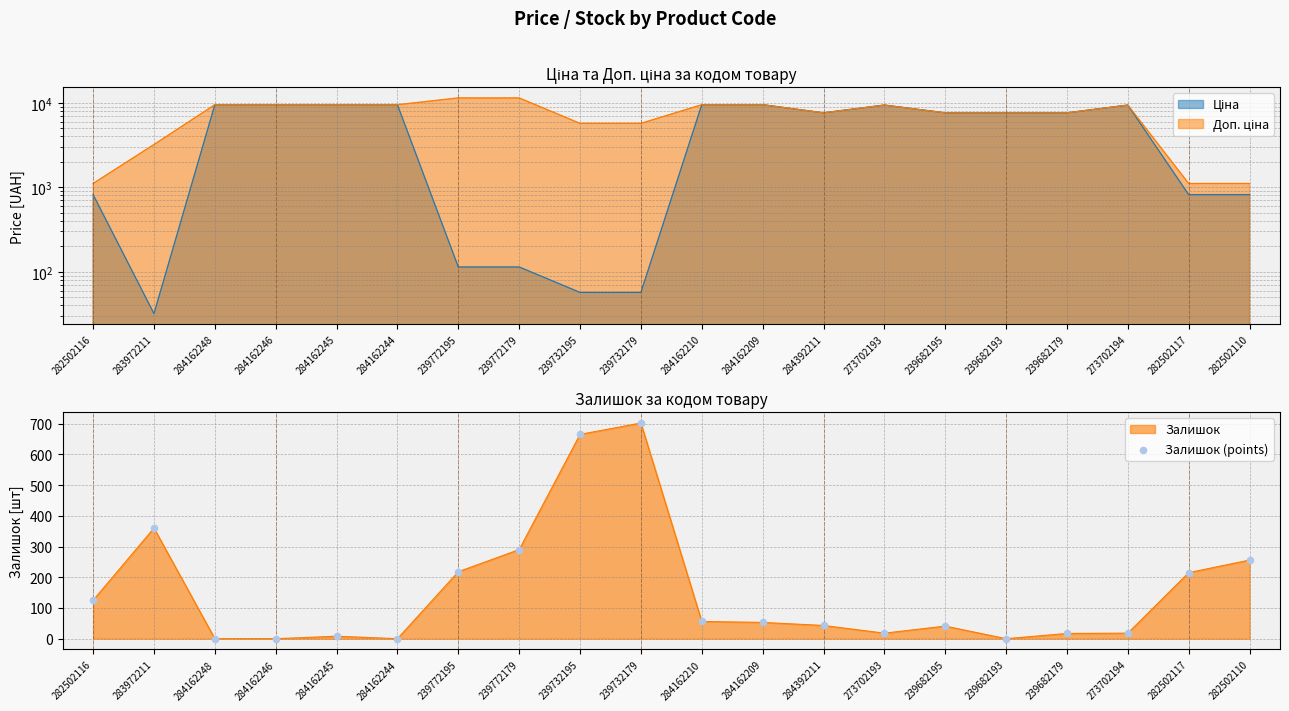

What is the change in value from 284162210 to 239682195?

-15